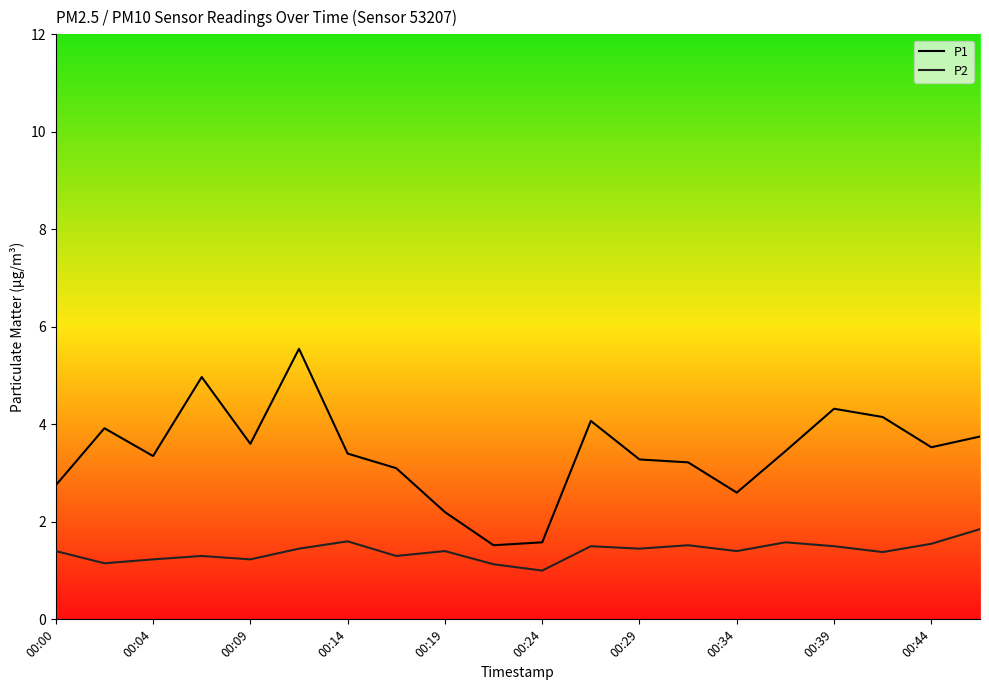

What is the maximum value for P2?

1.9